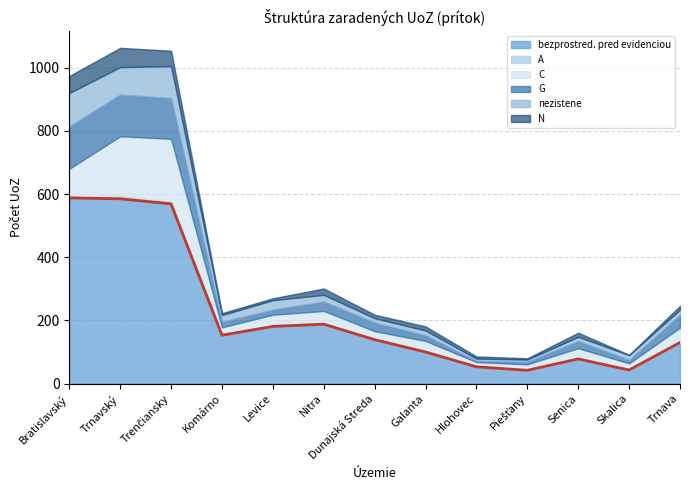

Which has a higher value, Trenčiansky or Dunajská Streda?

Trenčiansky